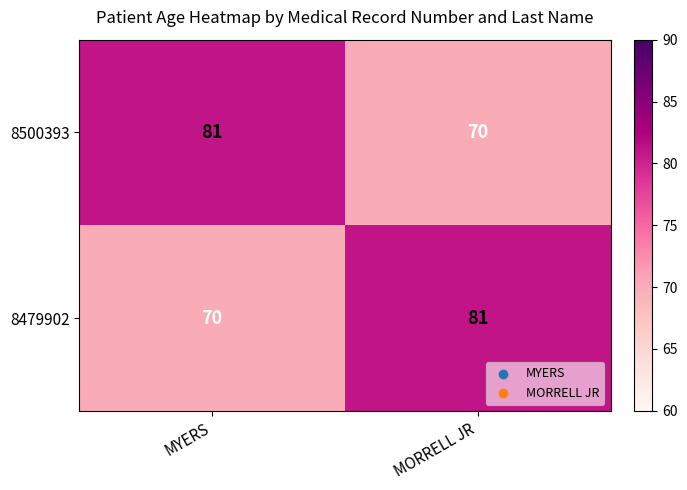

Where is 8500393 nearest to the value 75?

MORRELL JR